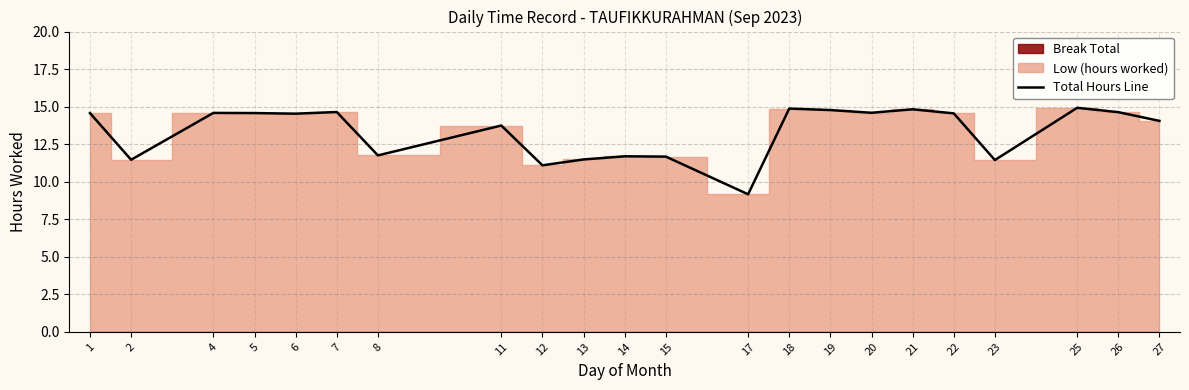

The chart shows a value of 19.4 at 14. True or false?

False